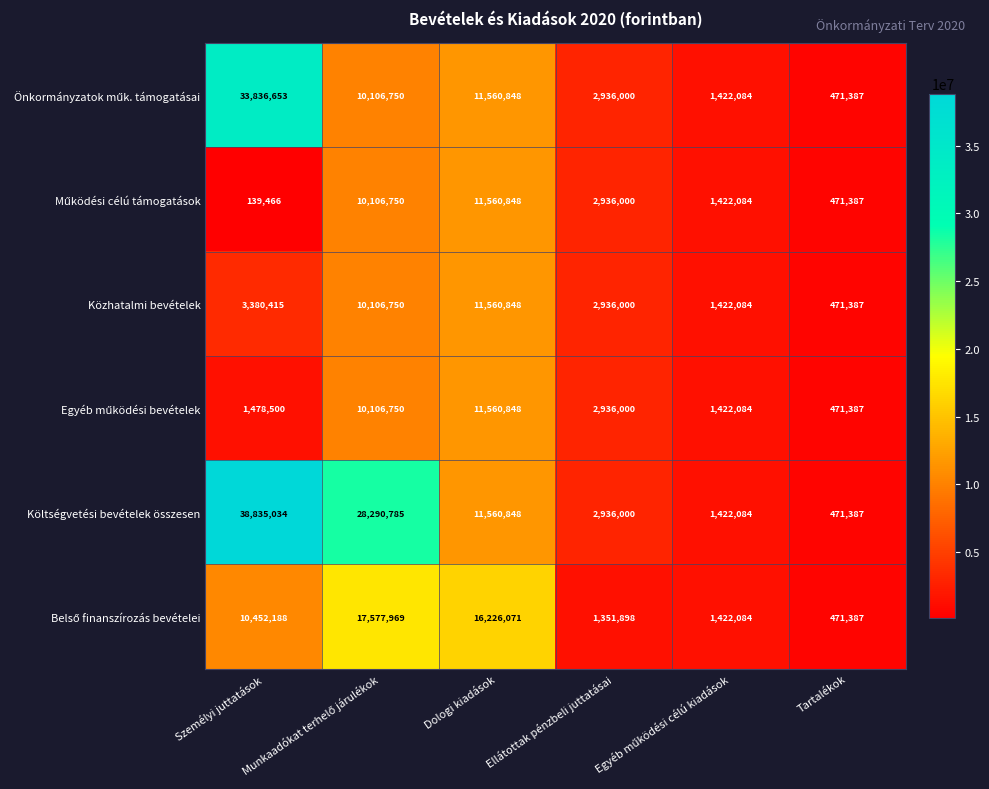

At which category is the sum across all series the highest?

Személyi juttatások